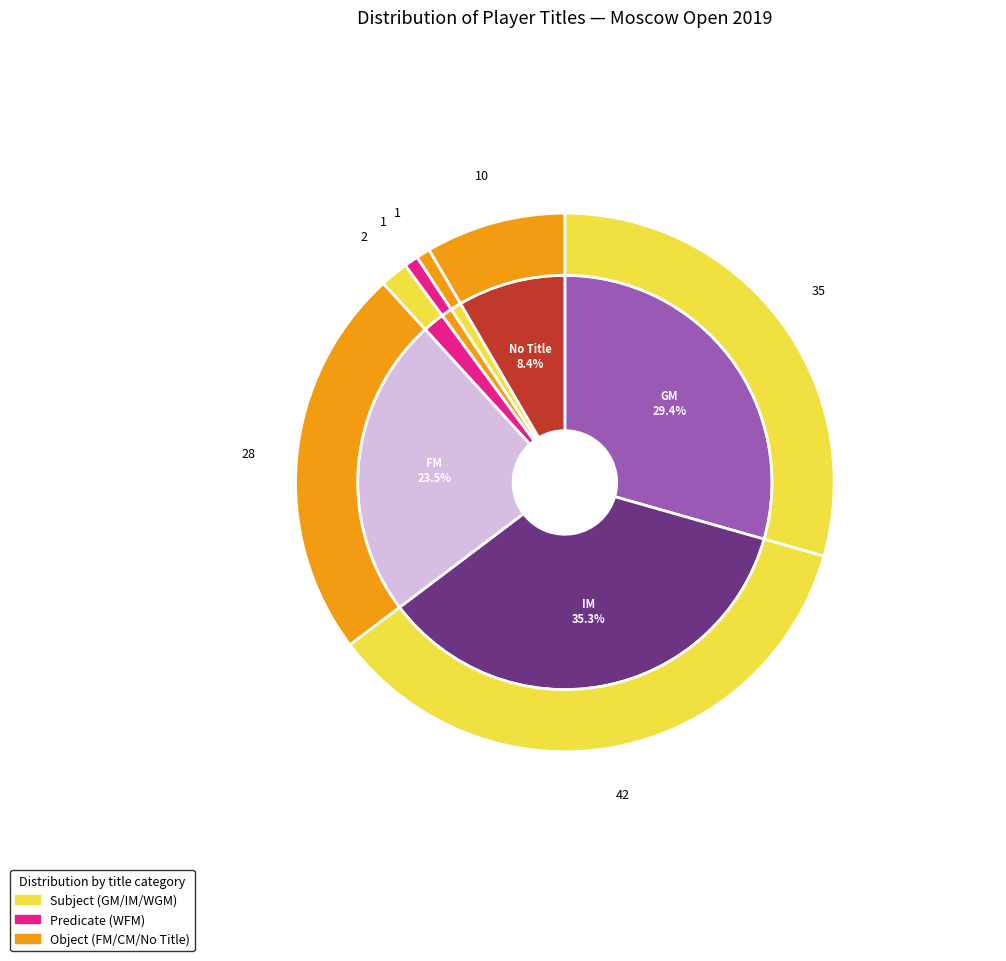

To the nearest percent, what is the combined percentage of CM and FM?

24%